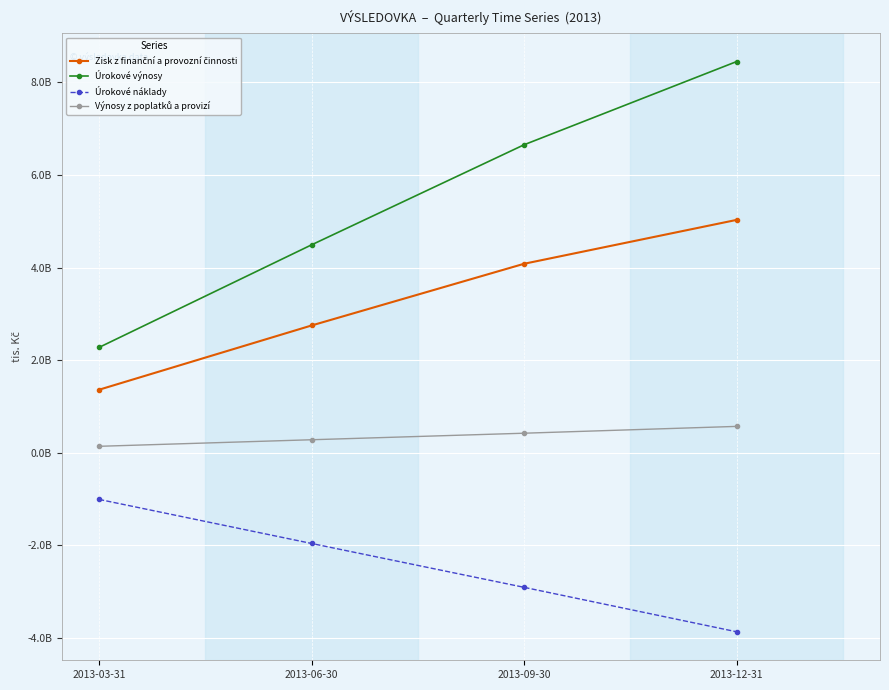

At 2013-12-31, list the series in order from smallest to largest.

Úrokové náklady, Výnosy z poplatků a provizí, Zisk z finanční a provozní činnosti, Úrokové výnosy